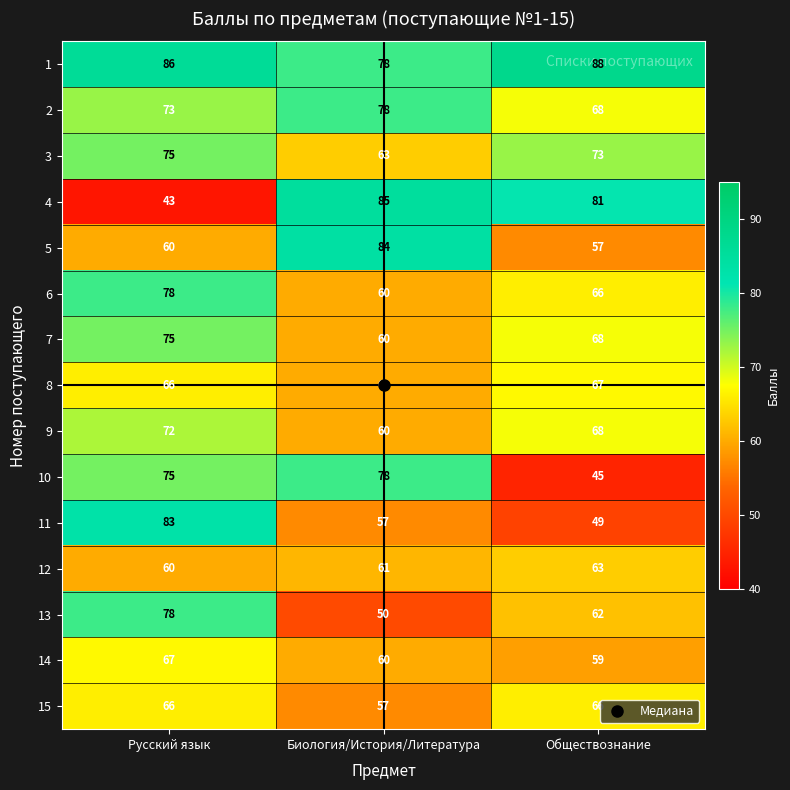

List the labels in order of 8 value, largest first.

Обществознание, Русский язык, Биология/История/Литература